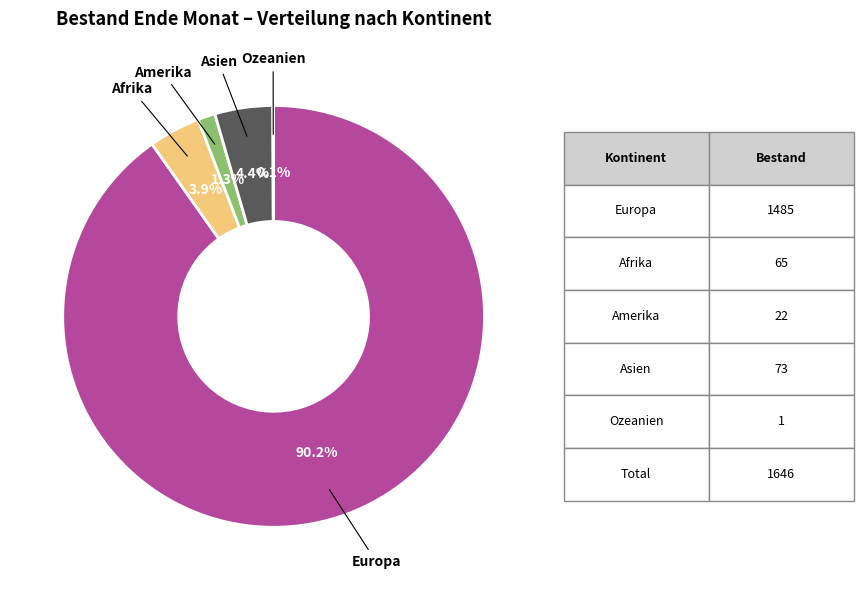

Do Afrika and Europa together represent more than half of the pie?

Yes